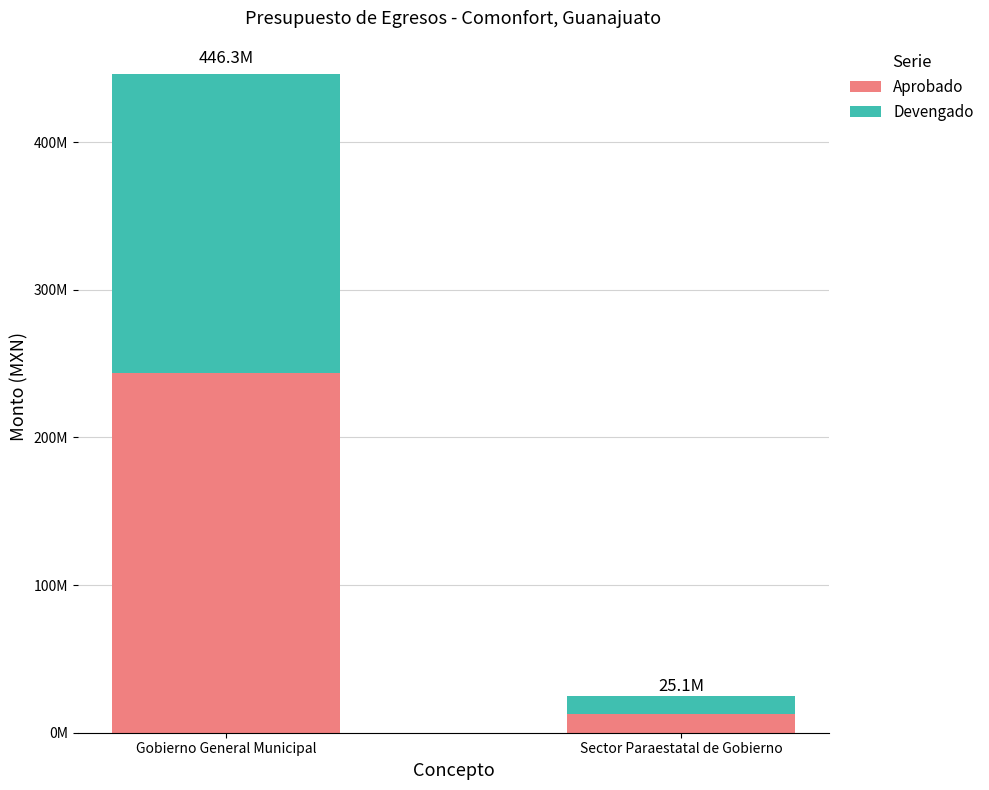

What is the lowest value of the Aprobado series?

12415238.8